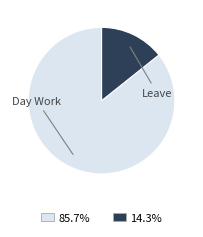

Does any single category account for the majority?

Yes